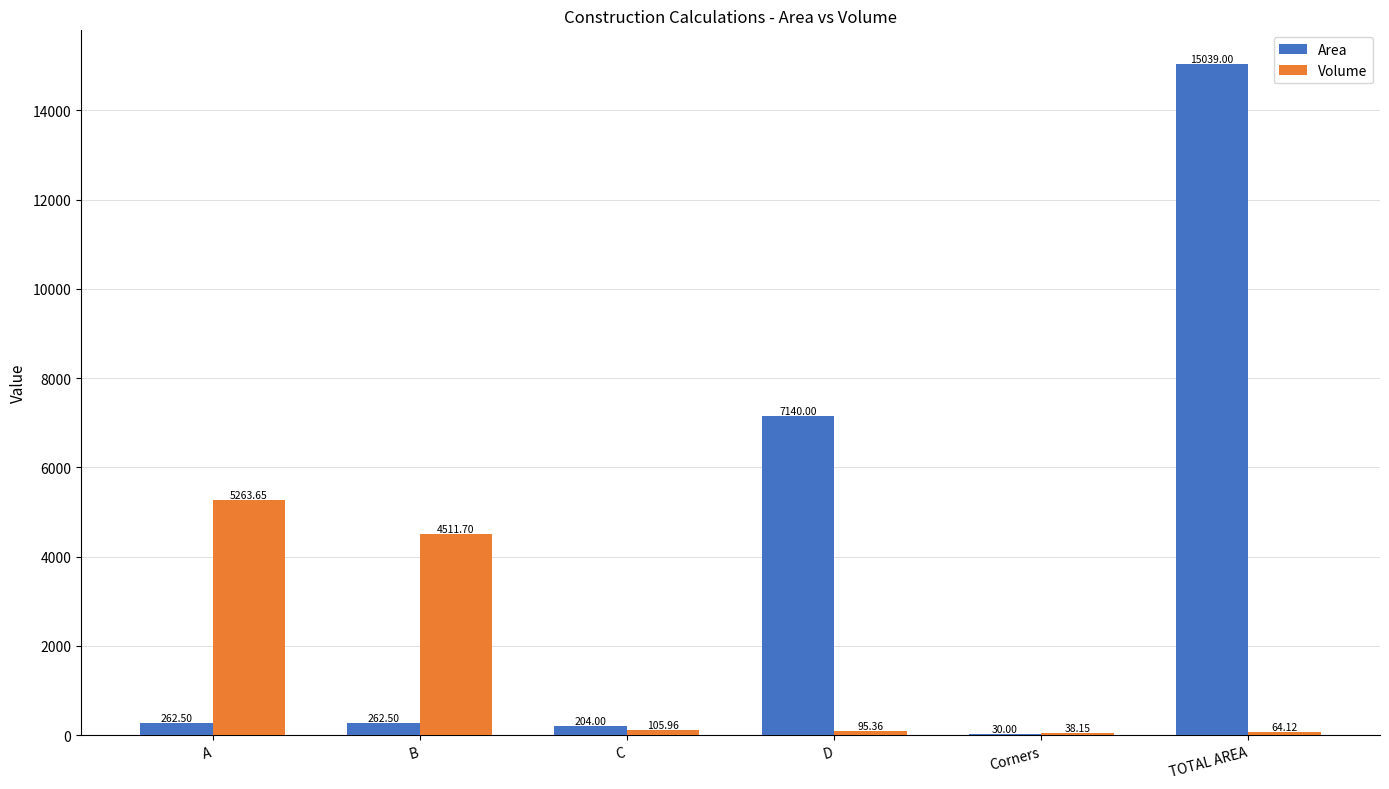

Is the value of Area at TOTAL AREA greater than the value of Volume at B?

Yes